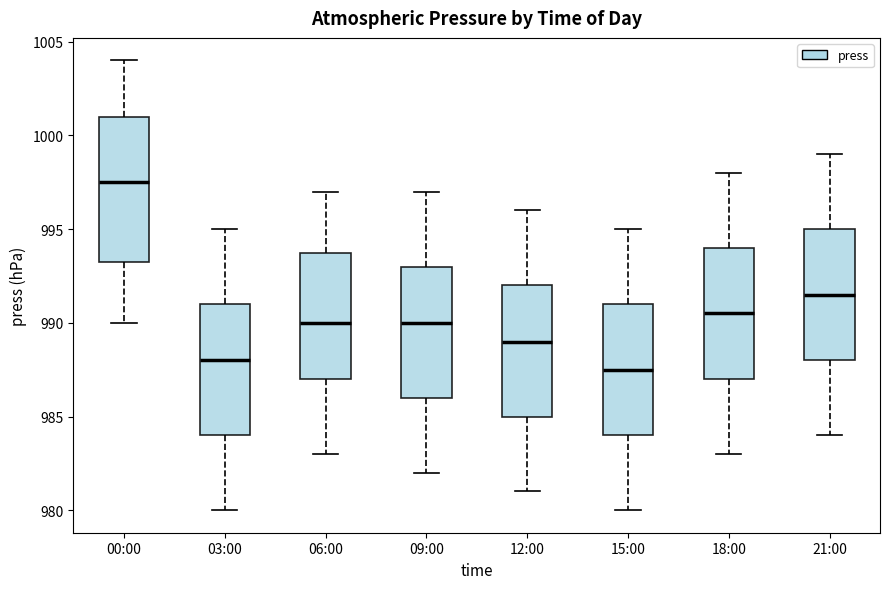

Reading left to right, read every box against the y-axis: the position of its median line, the range the box covers, and the ends of its whiskers. The values are not printed on the chart, so give them approximately, as read against the axis.

00:00: median 997.5, box 993.5 to 1001.0, whiskers 990.0 to 1004.0
03:00: median 988.0, box 984.0 to 991.0, whiskers 980.0 to 995.0
06:00: median 990.0, box 987.0 to 994.0, whiskers 983.0 to 997.0
09:00: median 990.0, box 986.0 to 993.0, whiskers 982.0 to 997.0
12:00: median 989.0, box 985.0 to 992.0, whiskers 981.0 to 996.0
15:00: median 987.5, box 984.0 to 991.0, whiskers 980.0 to 995.0
18:00: median 990.5, box 987.0 to 994.0, whiskers 983.0 to 998.0
21:00: median 991.5, box 988.0 to 995.0, whiskers 984.0 to 999.0